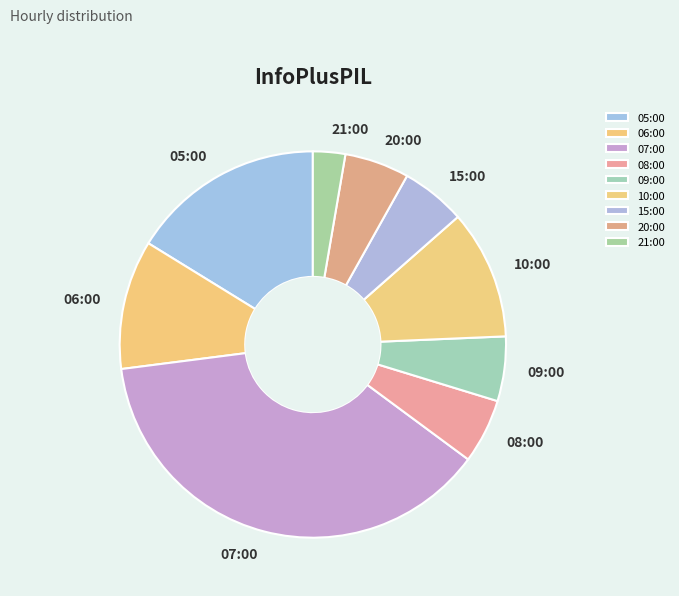

Is it true that 05:00 is 2% of the pie?

False